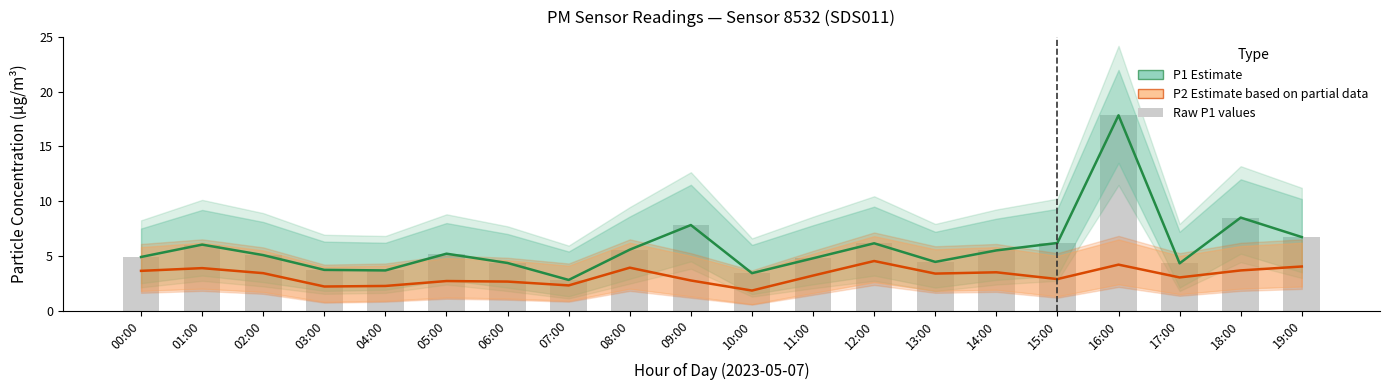

Reading right to left, what are all the values shown in this chart?

P1 (Estimate): 6.7	8.5	4.3	17.9	6.2	5.5	4.5	6.2	4.8	3.4	7.8	5.6	2.8	4.3	5.2	3.7	3.7	5.1	6.0	4.9
P2 (Estimate based on partial data): 4.0	3.7	3.0	4.2	2.9	3.5	3.4	4.5	3.2	1.8	2.8	3.9	2.3	2.6	2.7	2.2	2.2	3.4	3.9	3.6